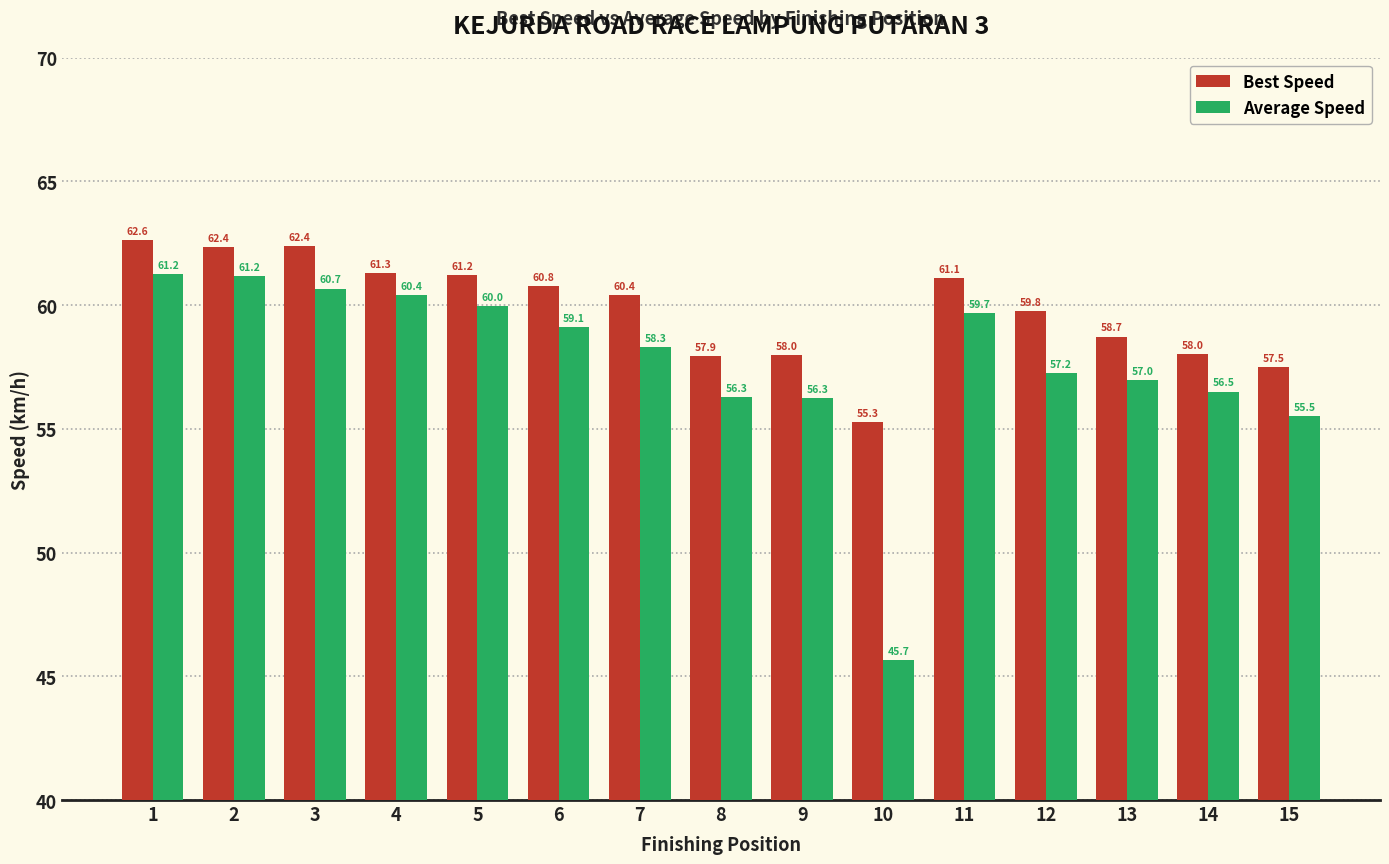

What is the sum of the Average Speed values at 8 and 2?

117.4